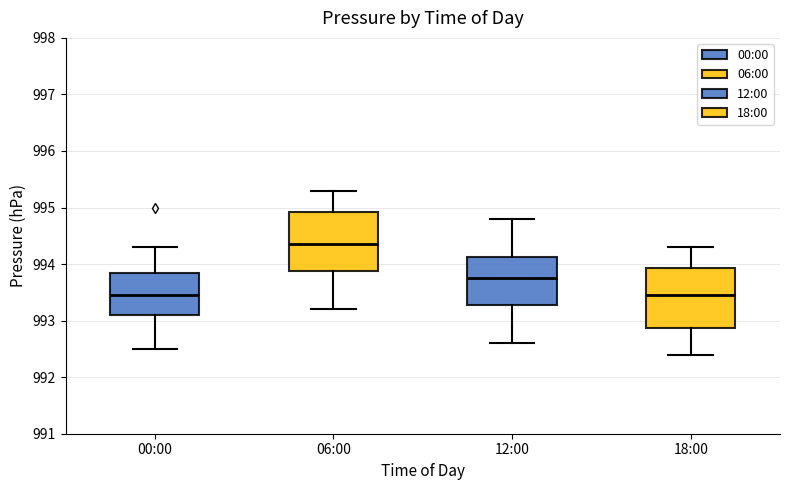

Reading left to right, read every box against the y-axis: the position of its median line, the range the box covers, and the ends of its whiskers. The values are not printed on the chart, so give them approximately, as read against the axis.

00:00: median 993.5, box 993.1 to 993.9, whiskers 992.5 to 994.3
06:00: median 994.4, box 993.9 to 994.9, whiskers 993.2 to 995.3
12:00: median 993.8, box 993.3 to 994.1, whiskers 992.6 to 994.8
18:00: median 993.5, box 992.9 to 993.9, whiskers 992.4 to 994.3